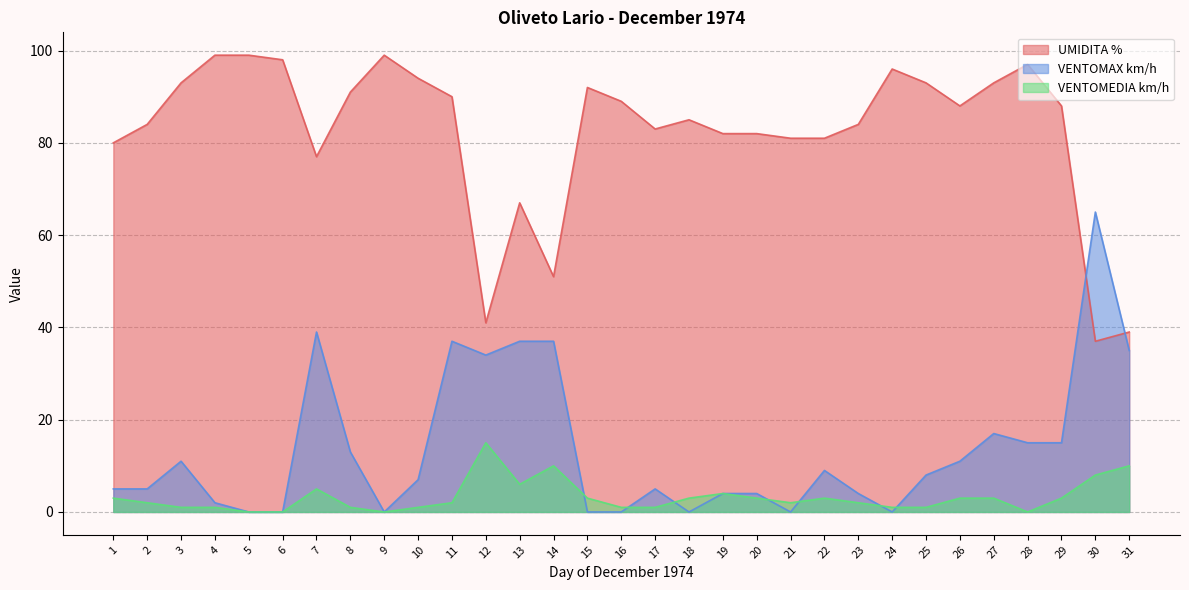

At 13, list the series in order from largest to smallest.

UMIDITA %, VENTOMAX km/h, VENTOMEDIA km/h